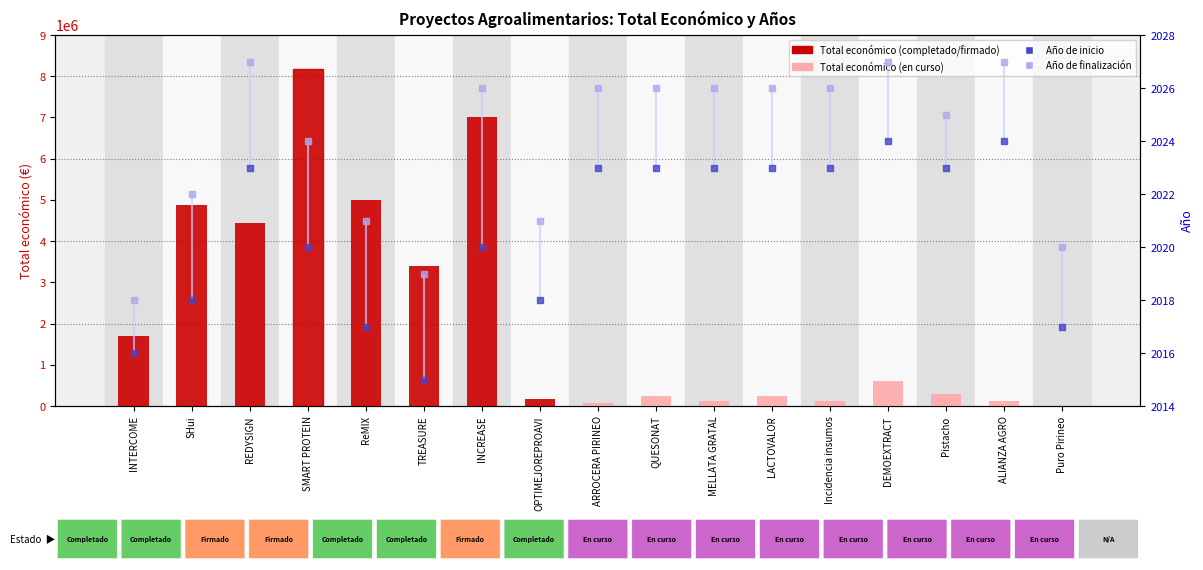

How many values in the Total económico series are below 300000?

8